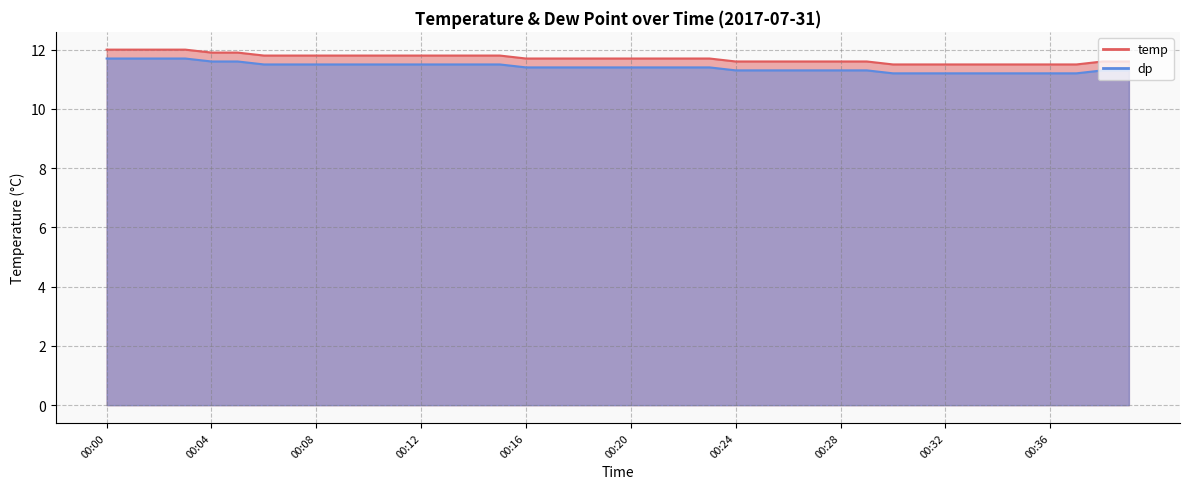

What is the total value across all series at 00:38?

22.9